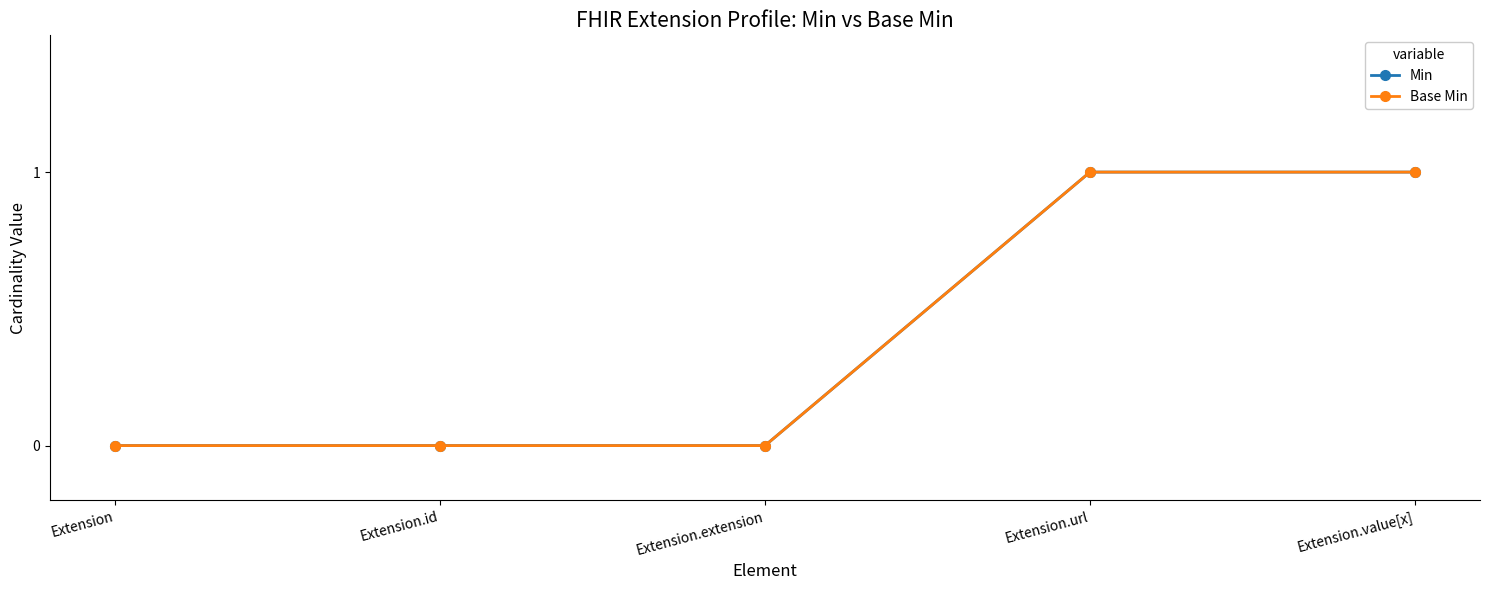

Is this an area chart (filled region under the line)?

No